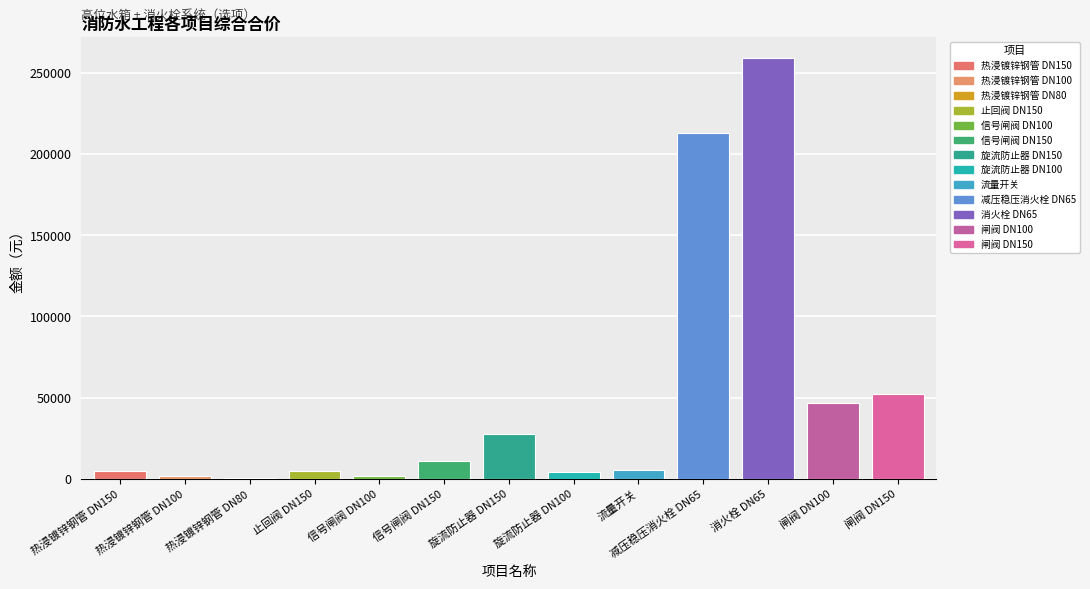

Reading left to right, extract all data points from this chart.

4601.5	1343.4	440.1	4633.9	1435.7	10906.6	27321.7	4128.4	5426.5	212981.8	259029.8	46659.6	52351.9